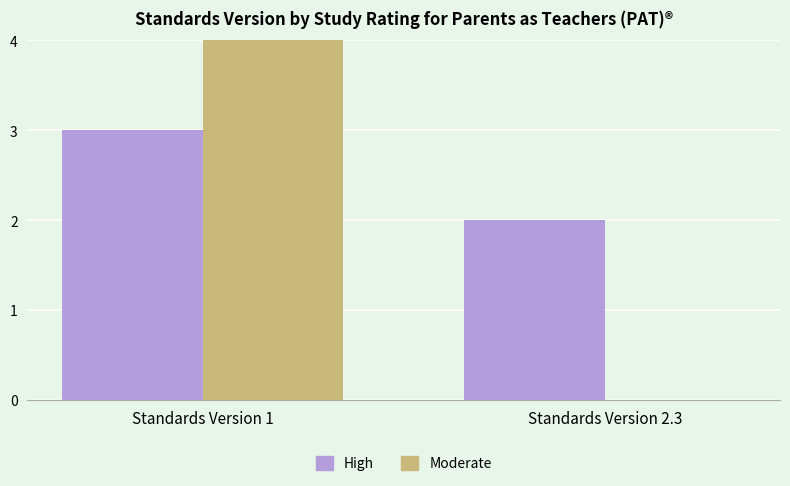

Are the bars grouped side by side (vs. stacked)?

Yes